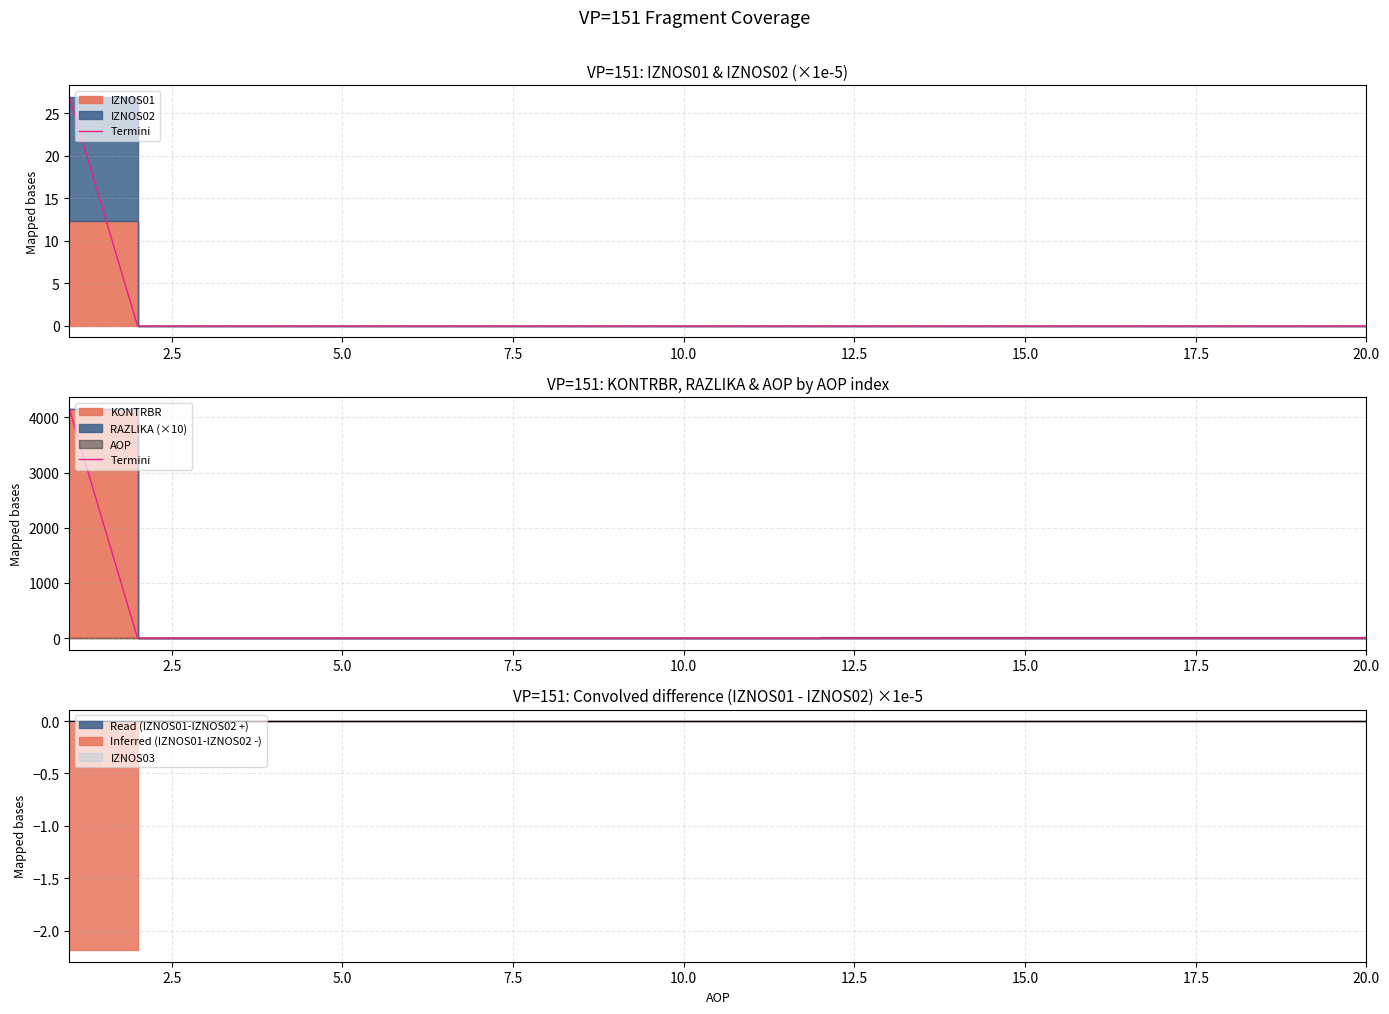

True or false: the data shows 0.0 at 12.5.

True